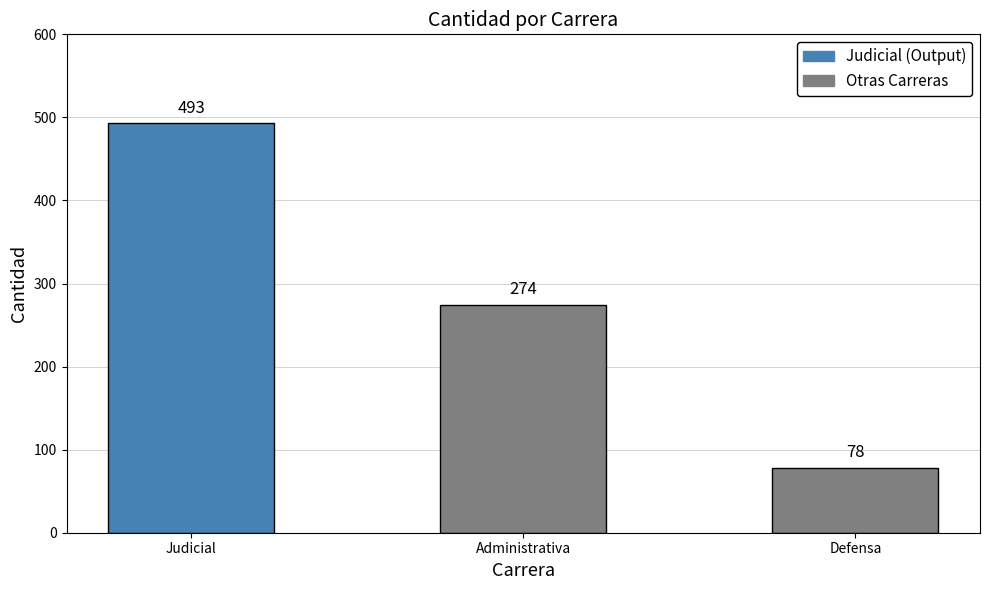

What is the change in value from Judicial to Administrativa?

-219